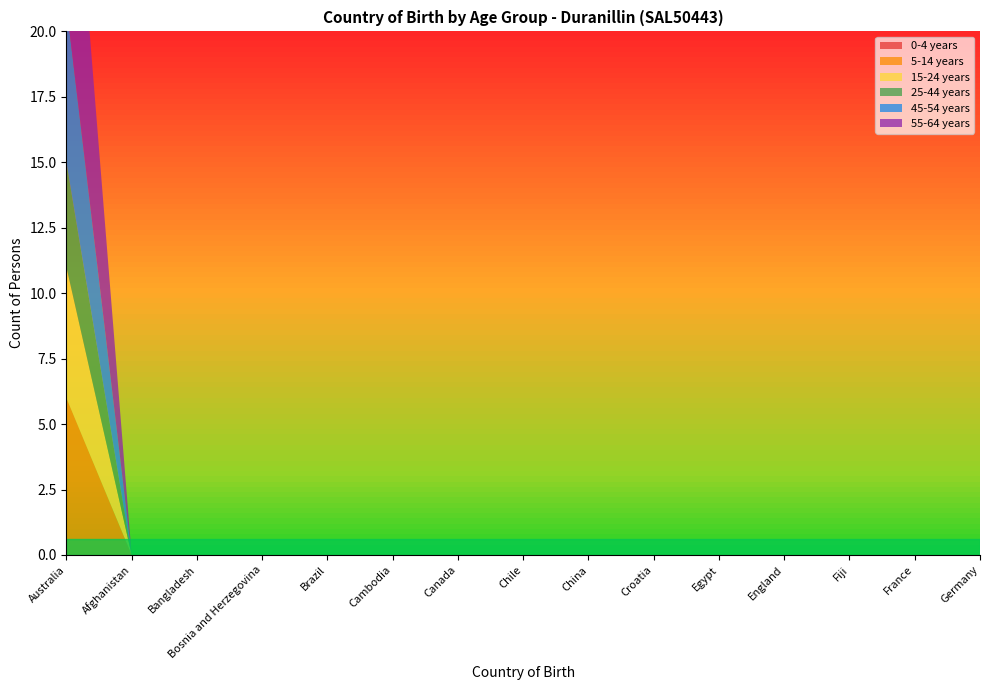

Reading left to right, extract all data points from this chart.

0-4 years: 0	0	0	0	0	0	0	0	0	0	0	0	0	0	0
5-14 years: 6	0	0	0	0	0	0	0	0	0	0	0	0	0	0
15-24 years: 5	0	0	0	0	0	0	0	0	0	0	0	0	0	0
25-44 years: 4	0	0	0	0	0	0	0	0	0	0	0	0	0	0
45-54 years: 6	0	0	0	0	0	0	0	0	0	0	0	0	0	0
55-64 years: 10	0	0	0	0	0	0	0	0	0	0	0	0	0	0